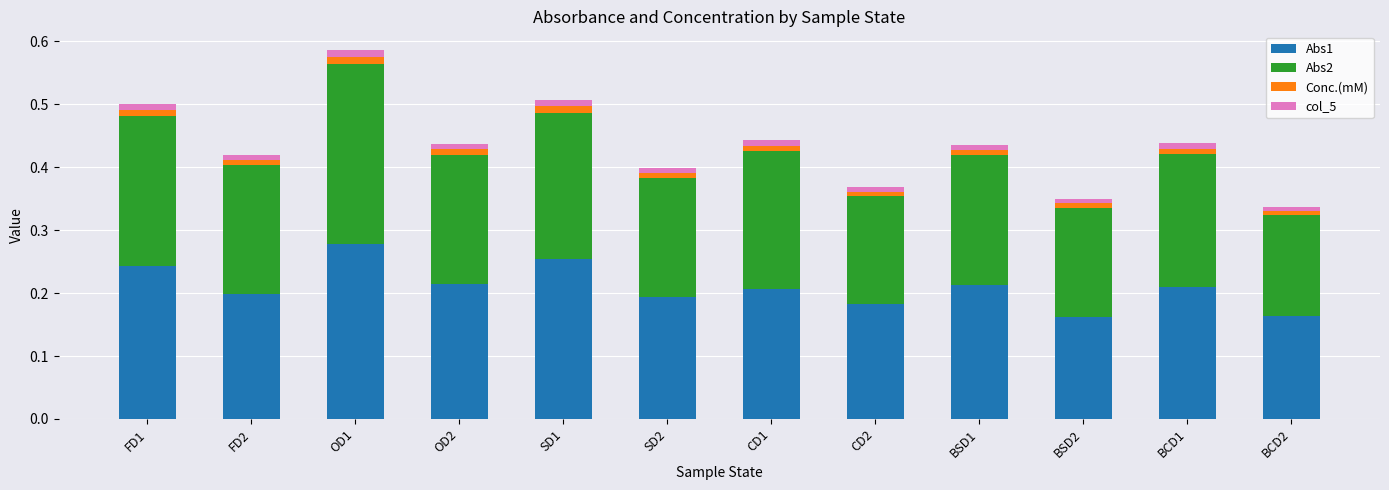

At which label does Abs1 reach its peak?

OD1